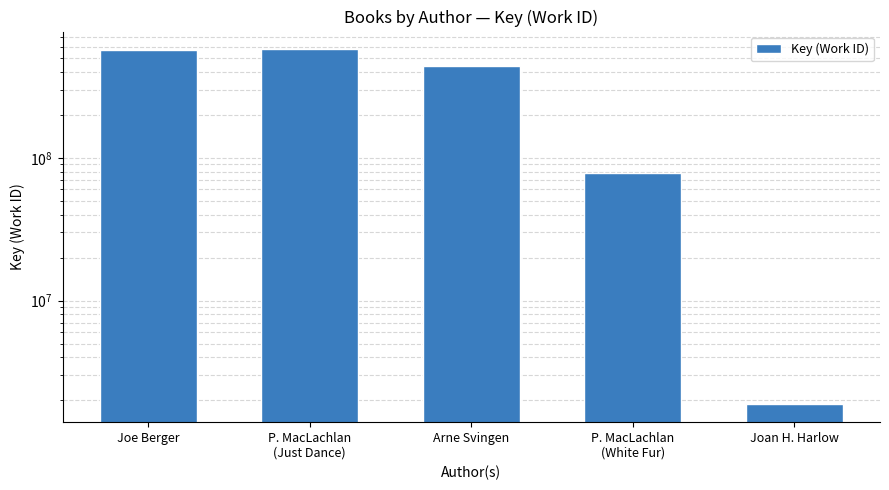

What is the difference between the maximum and minimum values?

573821130